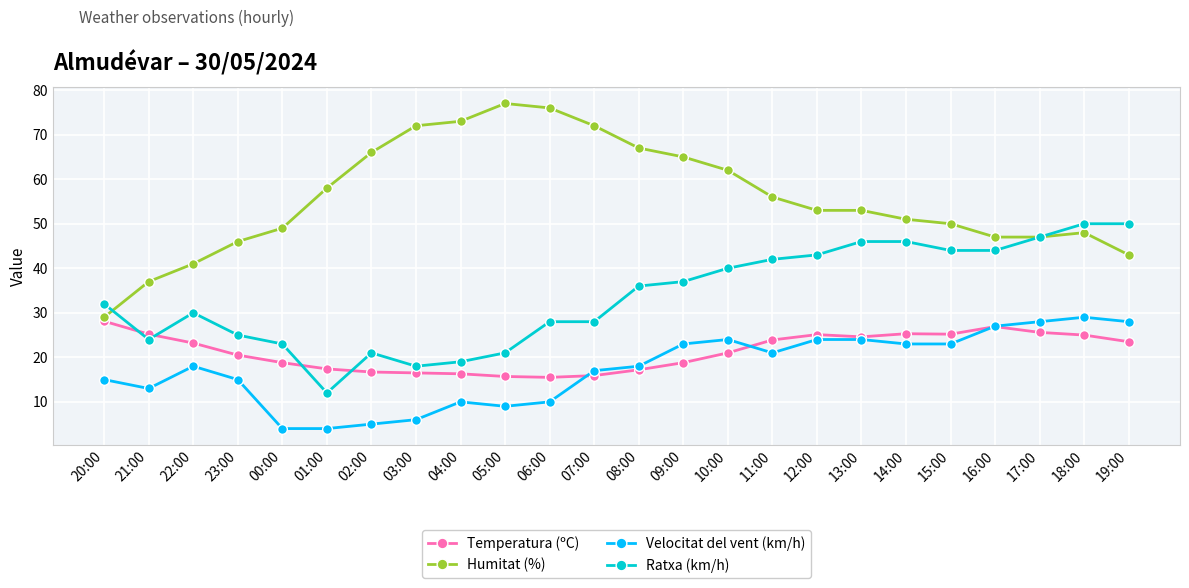

Rank the series at 02:00 from lowest to highest value.

Velocitat del vent (km/h), Temperatura (ºC), Ratxa (km/h), Humitat (%)